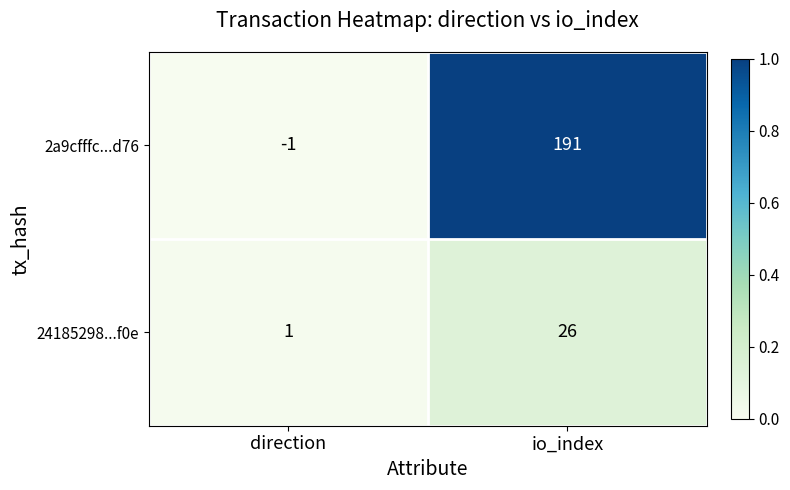

Which series has the largest total across all categories?

2a9cfffc...d76